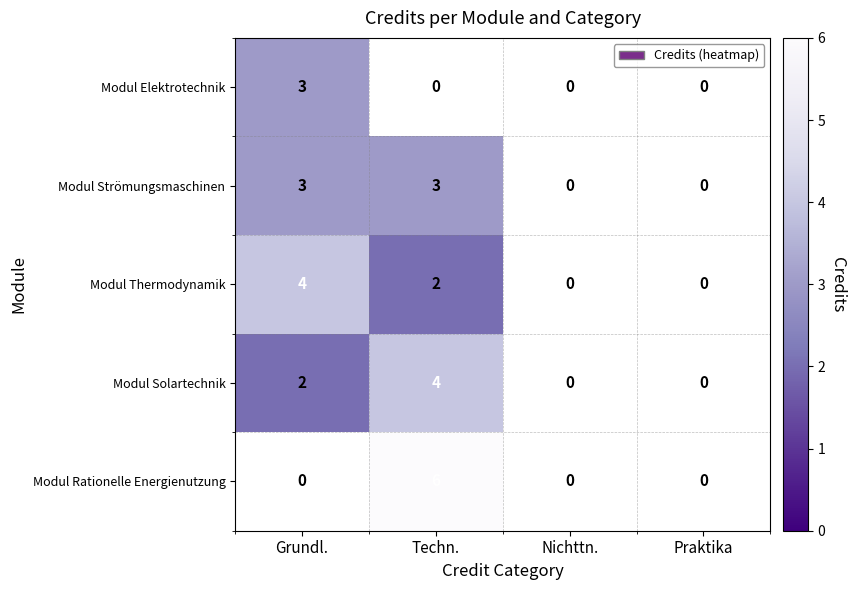

What is the smallest value displayed?

2.0